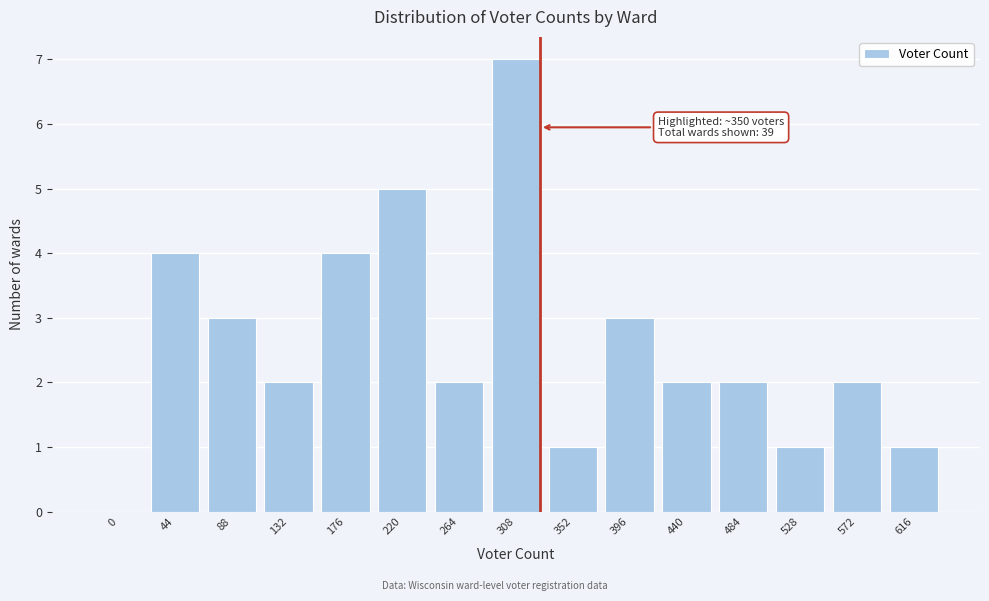

Reading left to right, extract all data points from this chart.

0=0	44=4	88=3	132=2	176=4	220=5	264=2	308=7	352=1	396=3	440=2	484=2	528=1	572=2	616=1